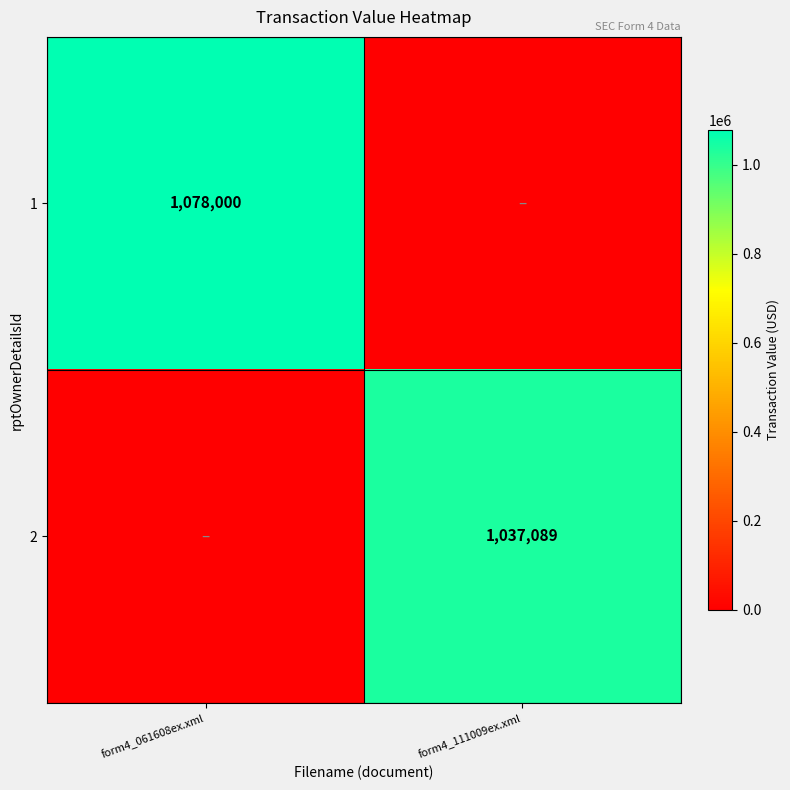

At how many categories does at least one series exceed 294388?

2